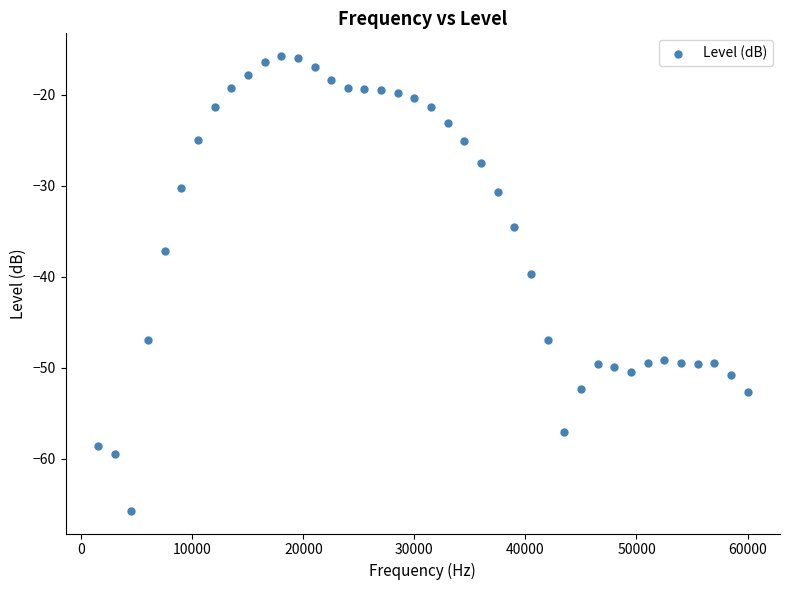

What is the range of X values (max minus min)?

58500.0